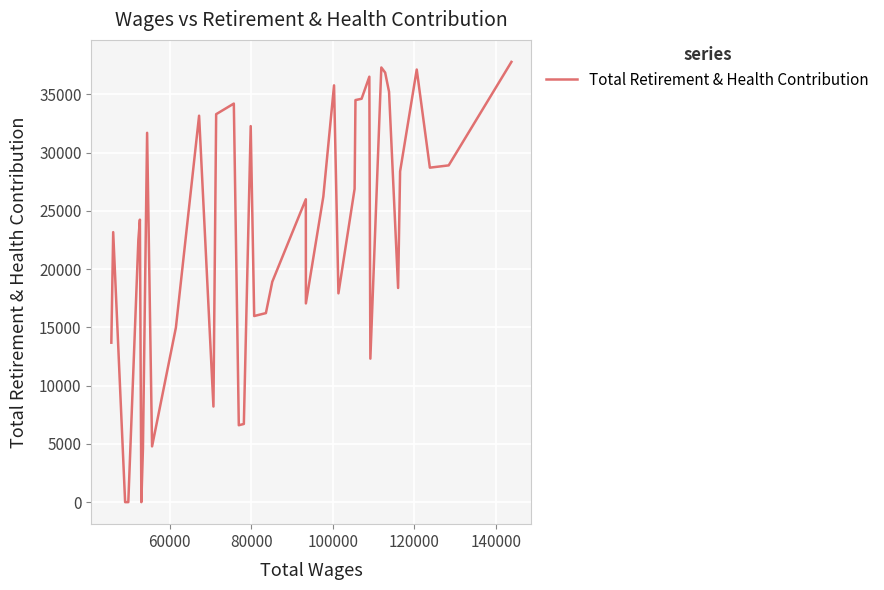

What is the average value?

22542